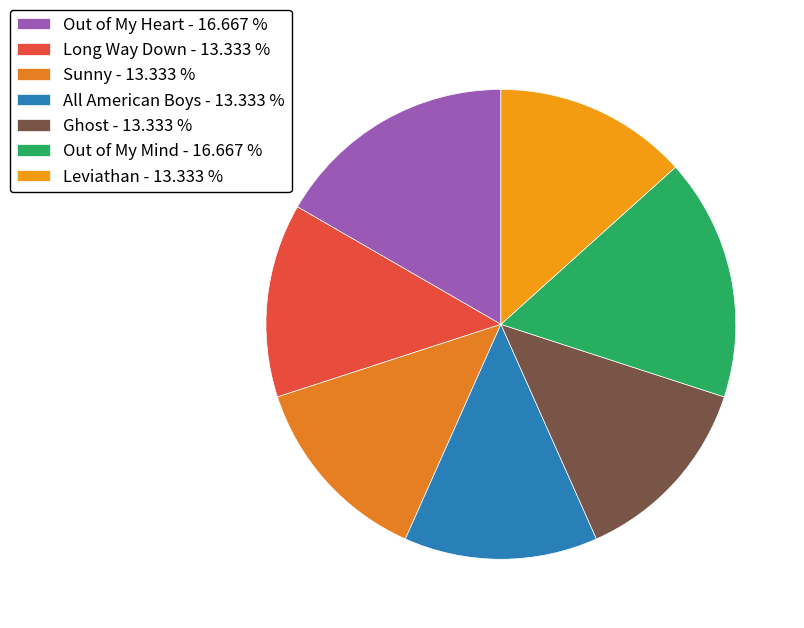

The All American Boys slice represents 13% of the pie. True or false?

True